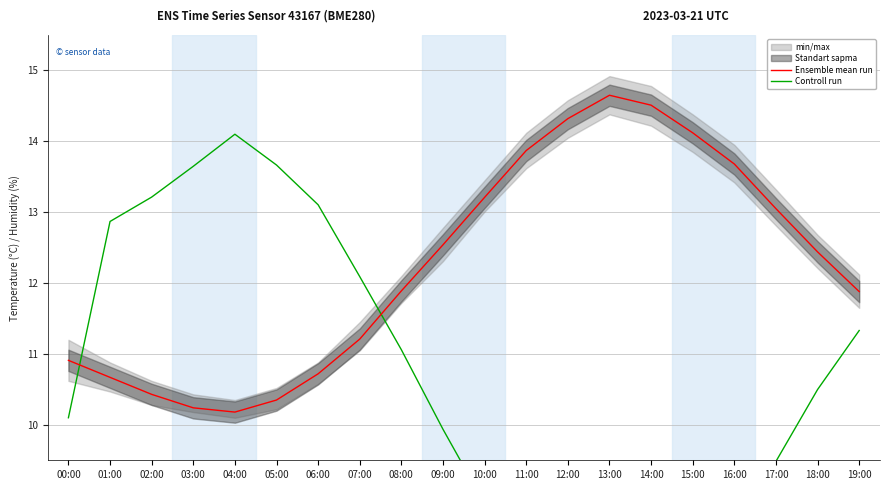

How many interior local valleys does the Controll run series have?

1